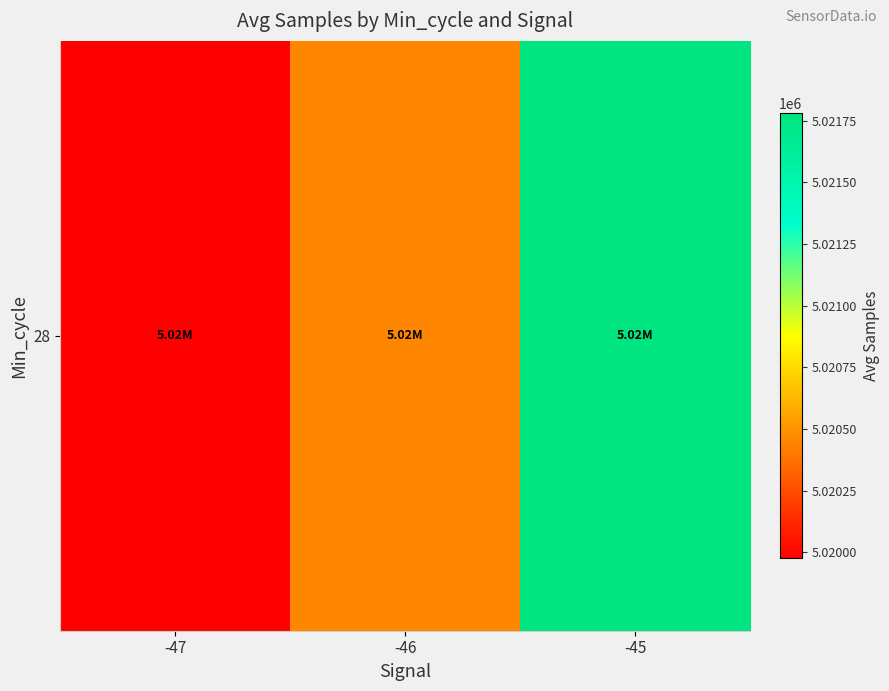

The chart shows a value of 3125360.9 at -45. True or false?

False